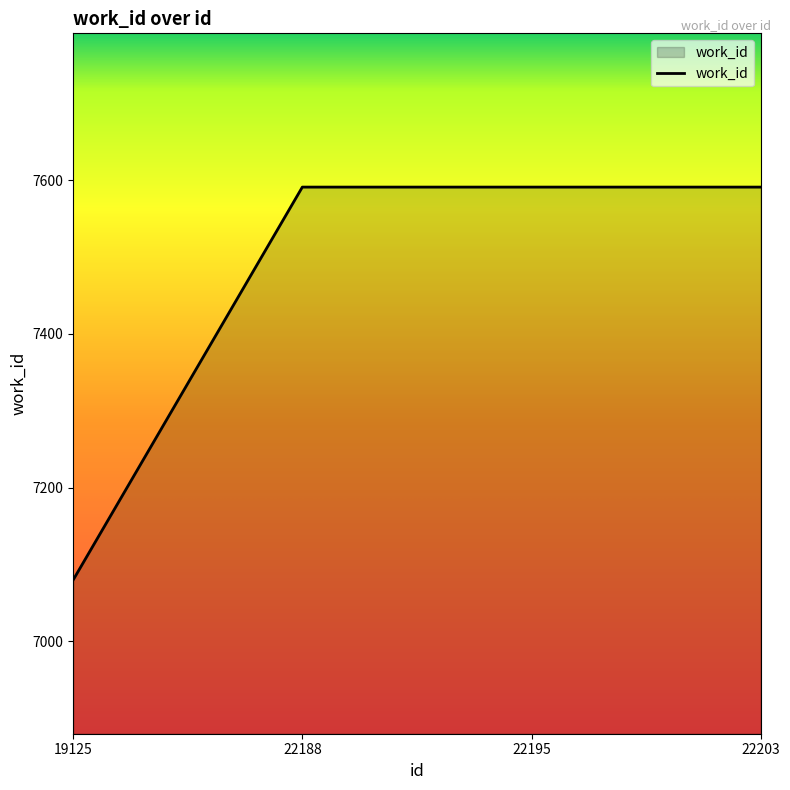

What is the maximum value shown in the chart?

7591